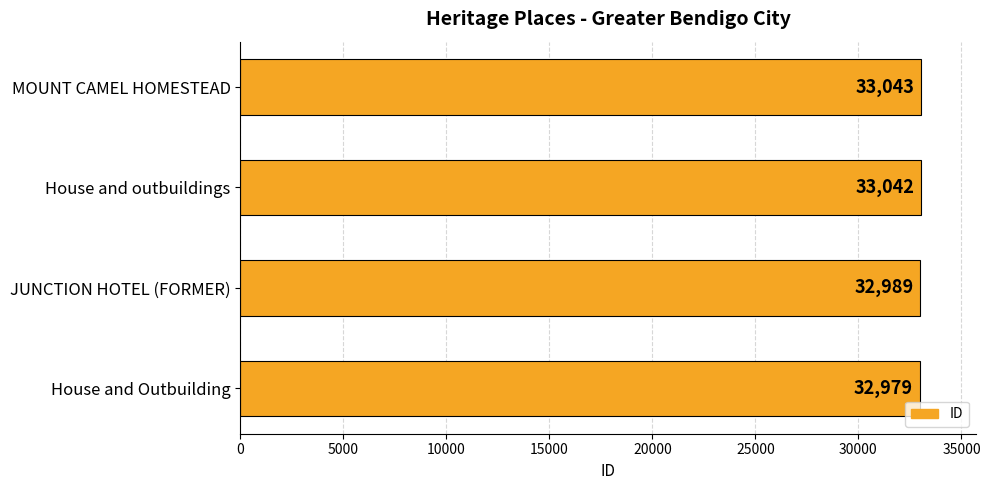

Rank the categories by value from lowest to highest.

House and Outbuilding, JUNCTION HOTEL (FORMER), House and outbuildings, MOUNT CAMEL HOMESTEAD